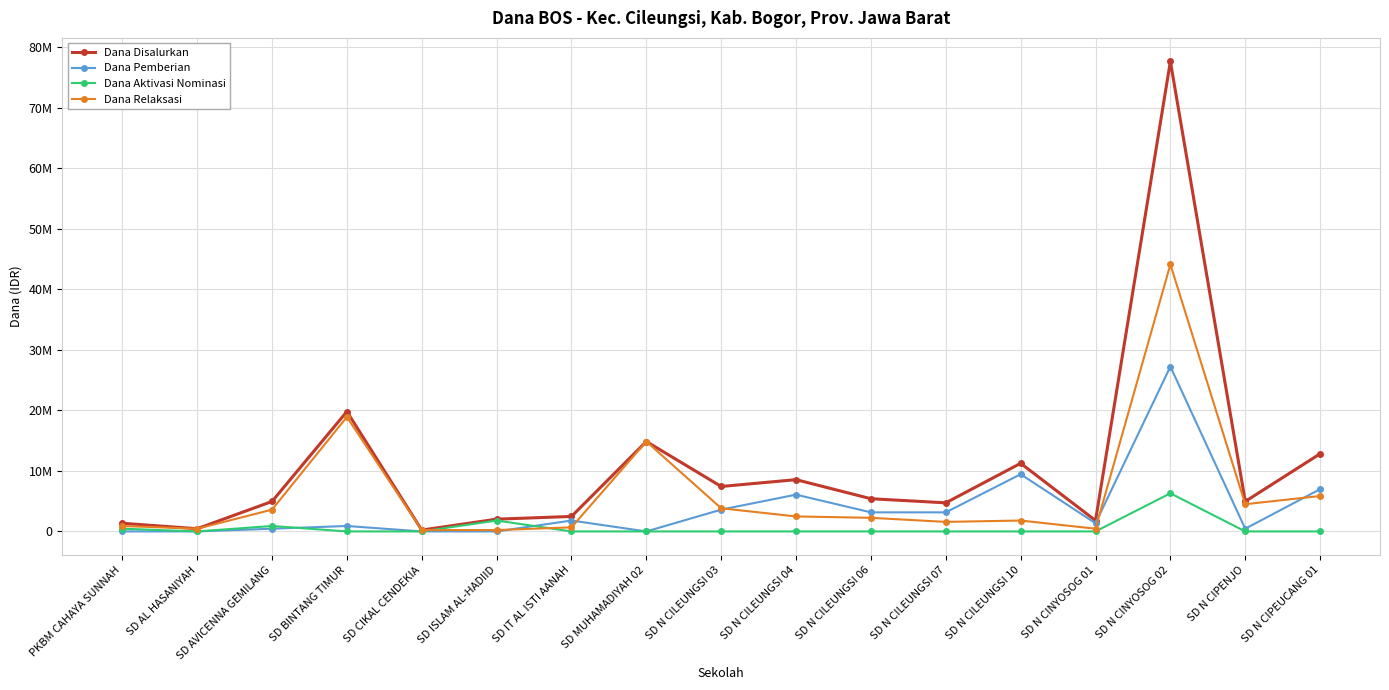

Reading left to right, what are all the values shown in this chart?

Dana Disalurkan: 1350000	450000	4950000	19800000	225000	2025000	2475000	14850000	7425000	8550000	5400000	4725000	11250000	1800000	77625000	4950000	12825000
Dana Pemberian: 0	0	450000	900000	0	0	1800000	0	3600000	6075000	3150000	3150000	9450000	1350000	27225000	450000	6975000
Dana Aktivasi Nominasi: 450000	0	900000	0	0	1800000	0	0	0	0	0	0	0	0	6300000	0	0
Dana Relaksasi: 900000	450000	3600000	18900000	225000	225000	675000	14850000	3825000	2475000	2250000	1575000	1800000	450000	44100000	4500000	5850000